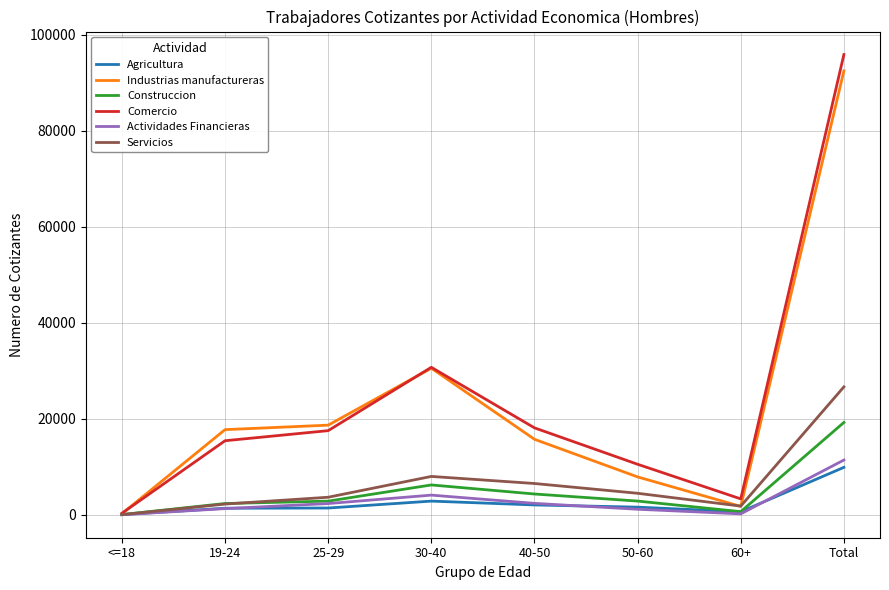

What is the highest value of the Servicios series?

26649